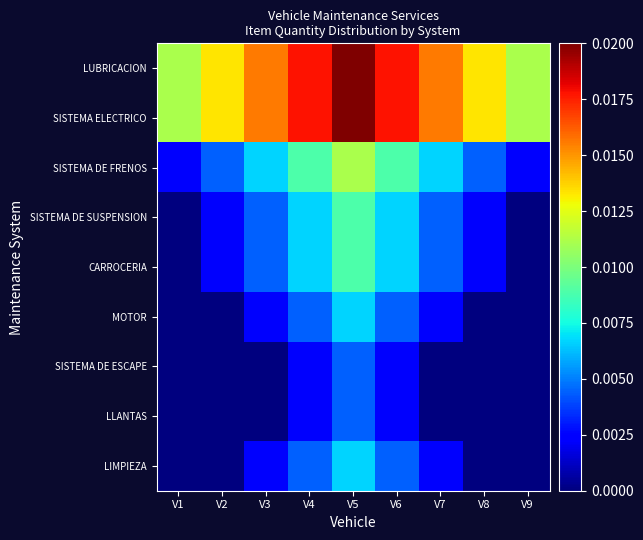

Which has a higher value, V5 or V9?

V5